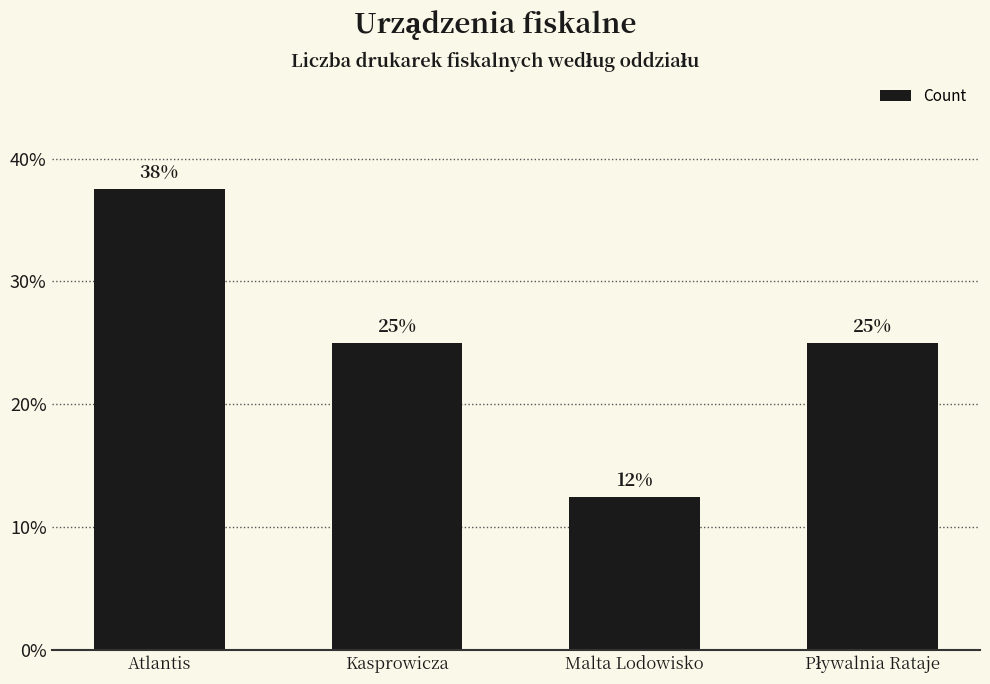

At which label does the data first exceed 25?

Atlantis